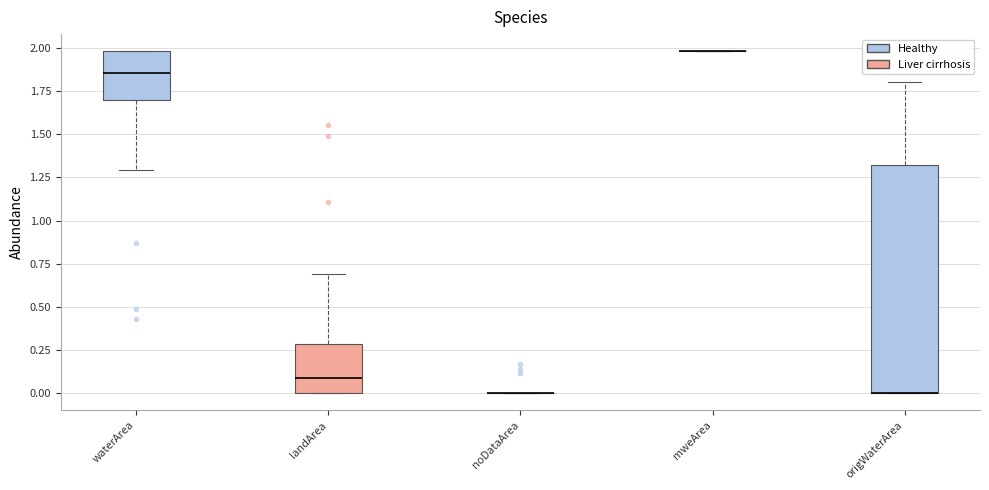

Where does the upper whisker of the box for origWaterArea end on the y-axis? The values are not printed on the chart, so give them approximately, as read against the axis.

1.80